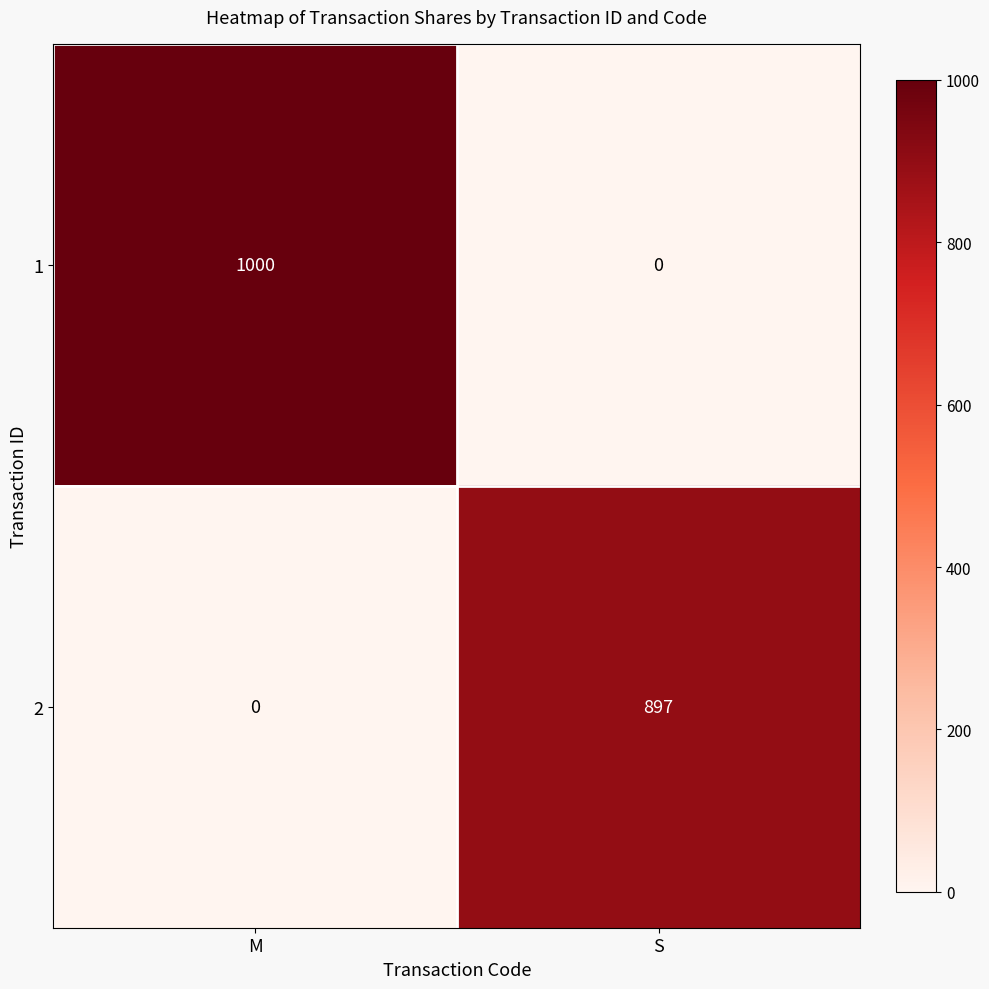

Reading right to left, extract all data points from this chart.

1: 0	1000
2: 897	0